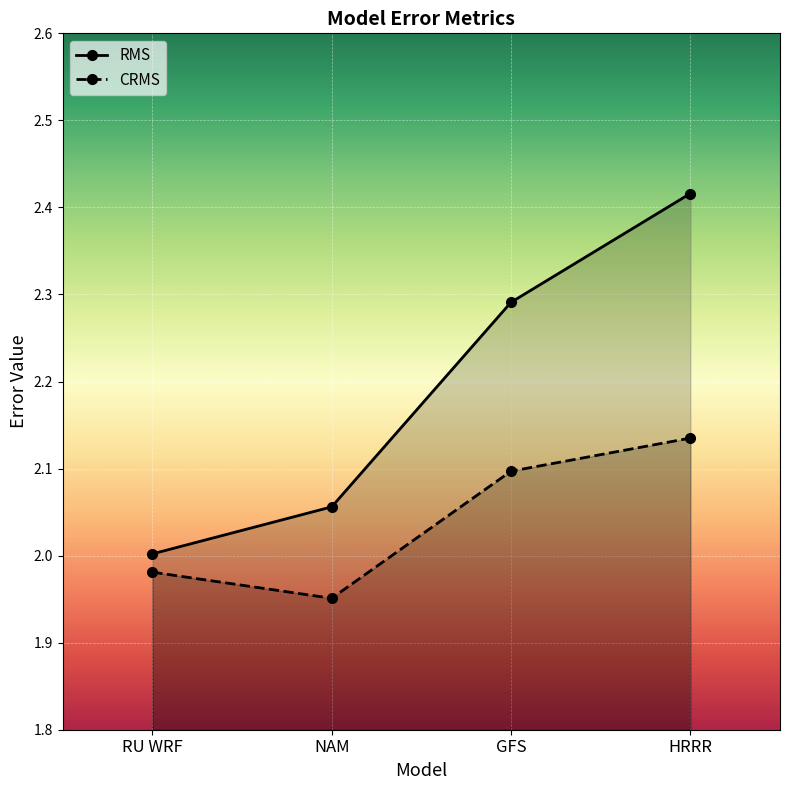

What is the lowest value of the RMS series?

2.0